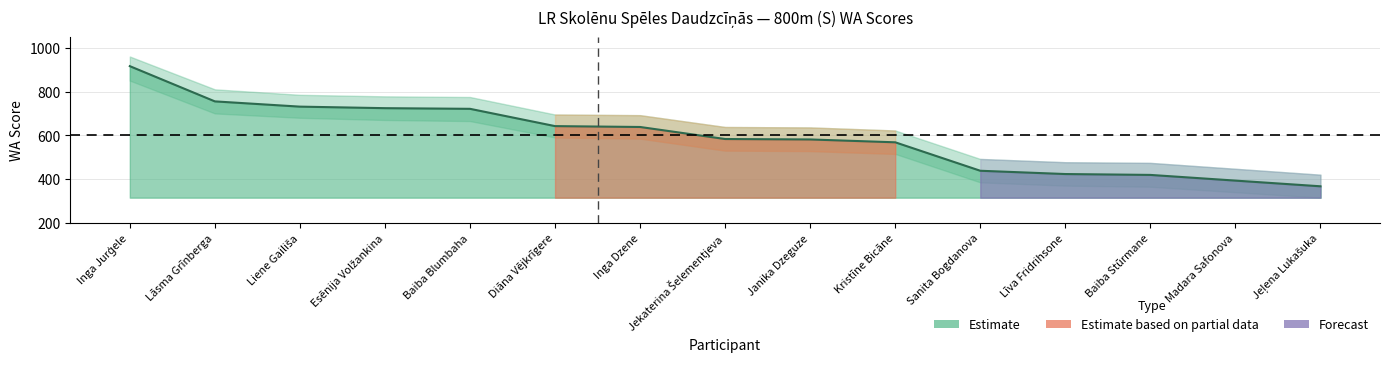

What is the minimum value shown in the chart?

367